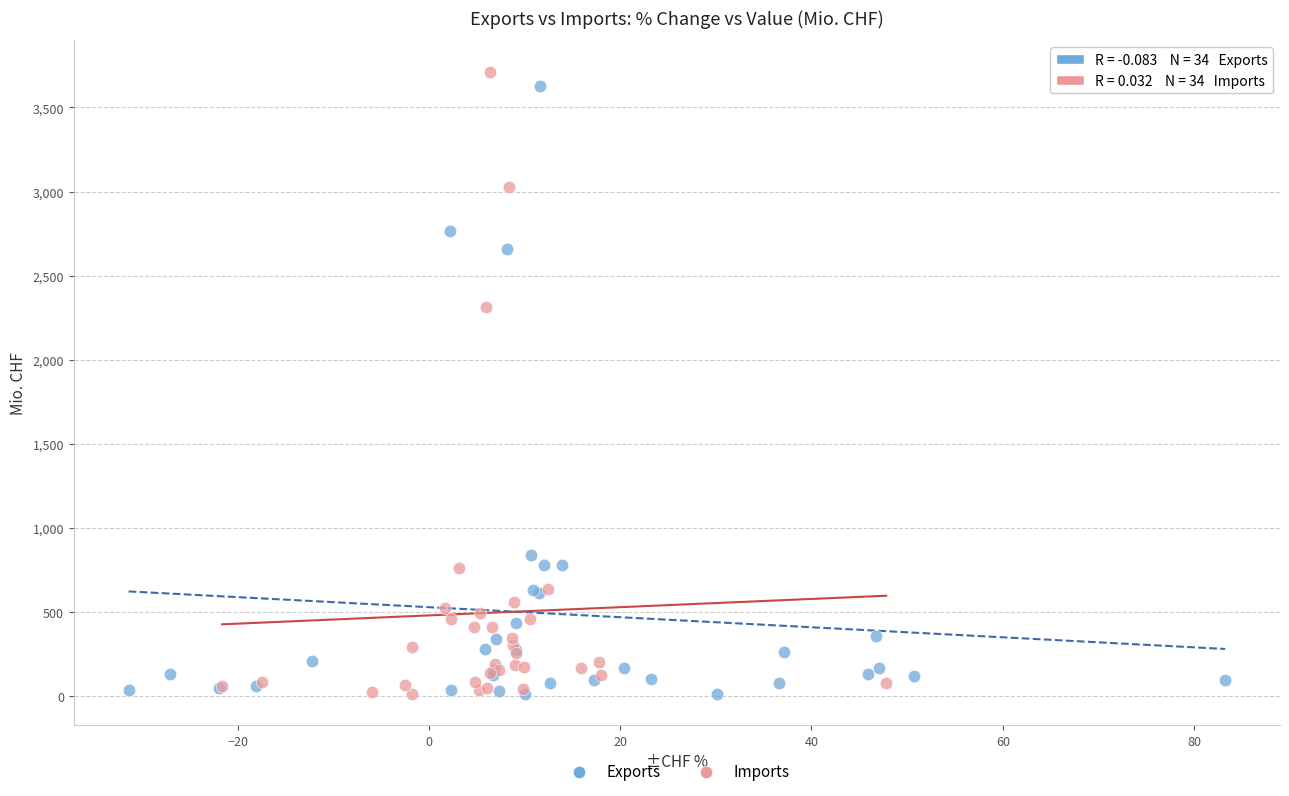

Which series reaches the maximum Y coordinate?

Imports